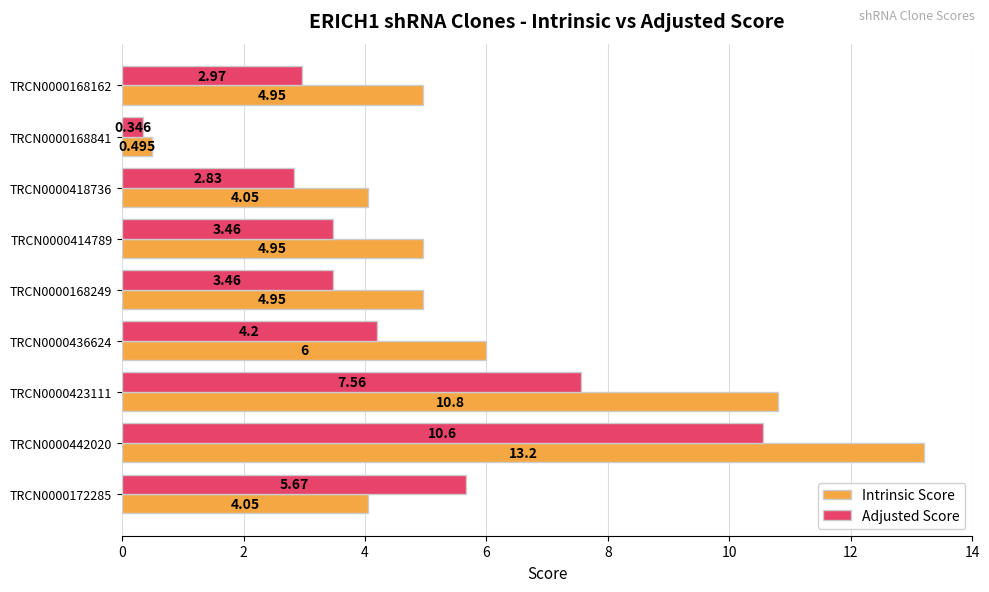

At which category is the sum across all series the highest?

TRCN0000442020